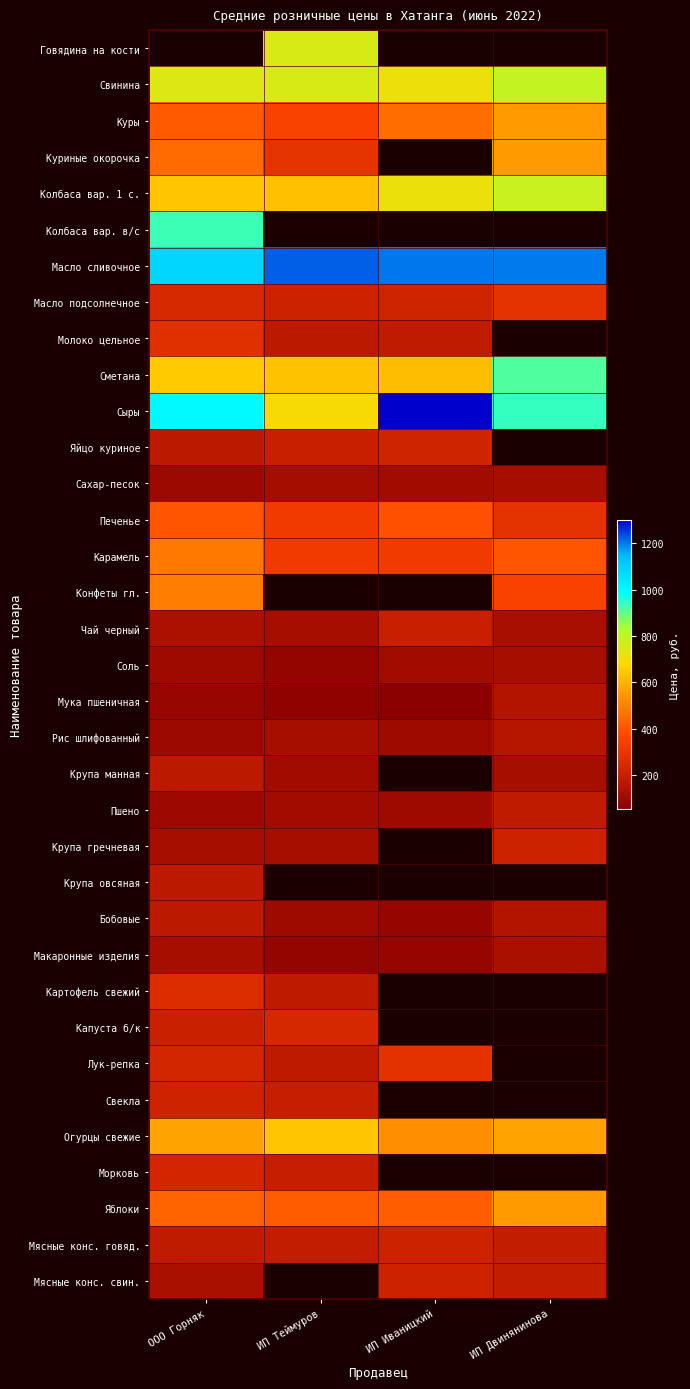

What is the difference between the maximum and minimum values in the Свекла series?

19.0